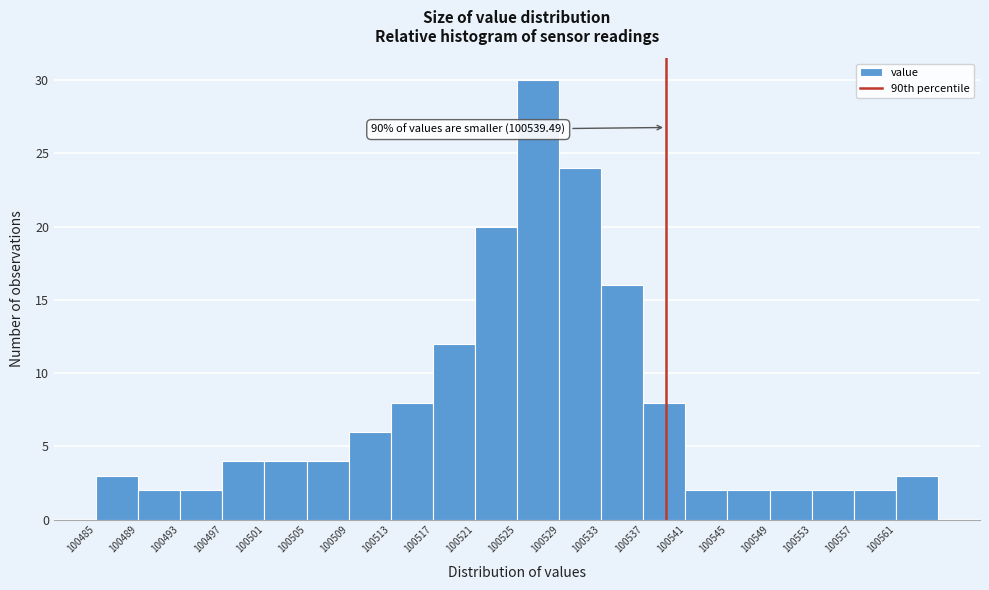

Over which range of the x-axis is the bar tallest?

100525.5 to 100529.5